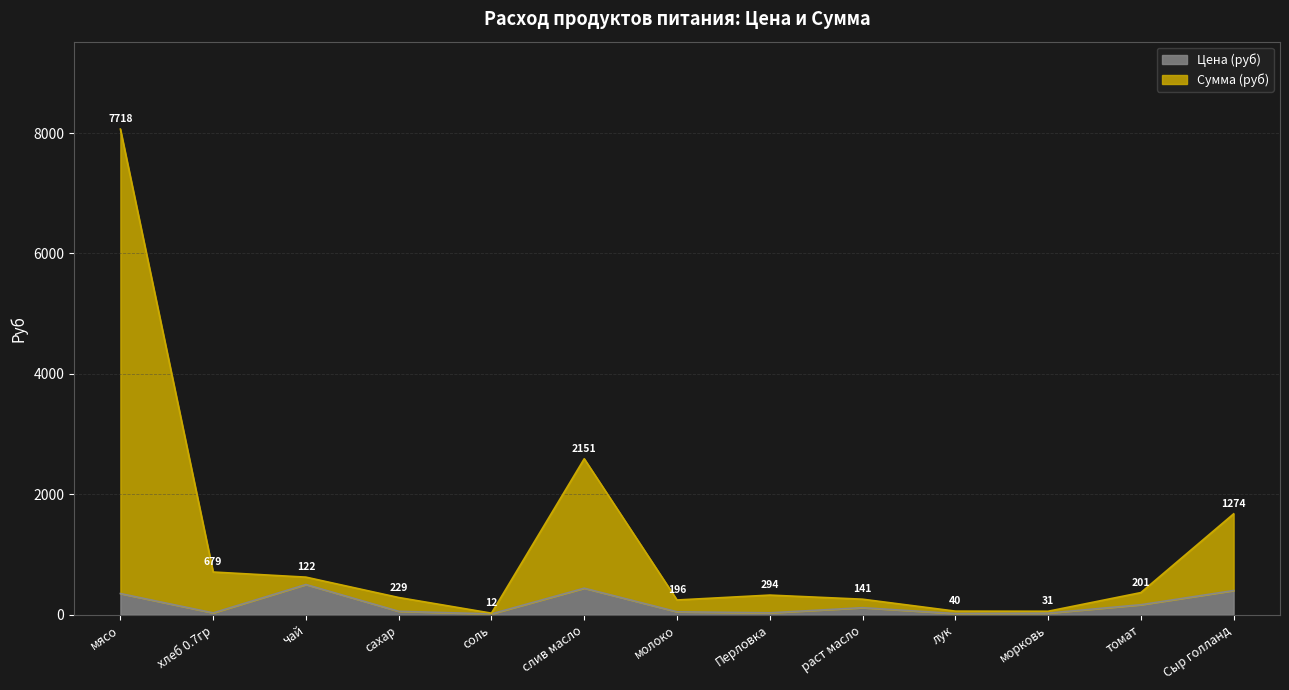

What position from the left is соль?

5